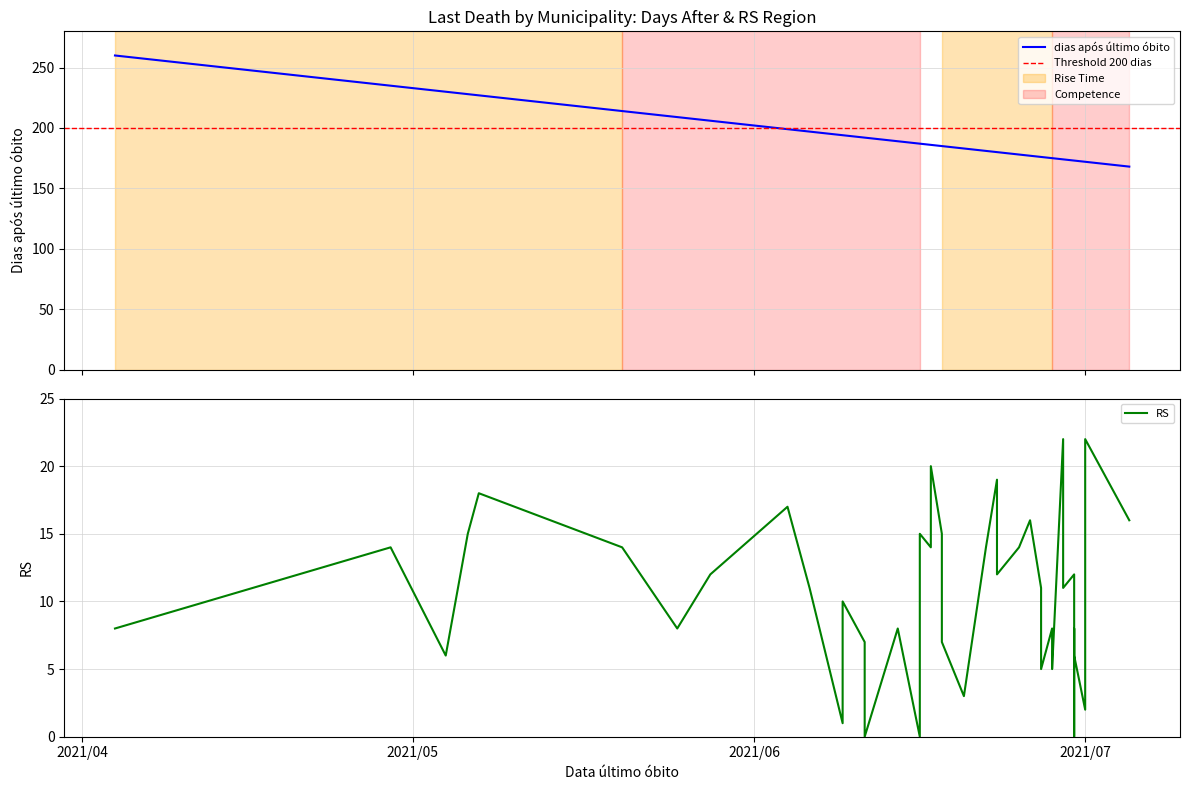

At which label does rs reach its peak?

2021-06-29